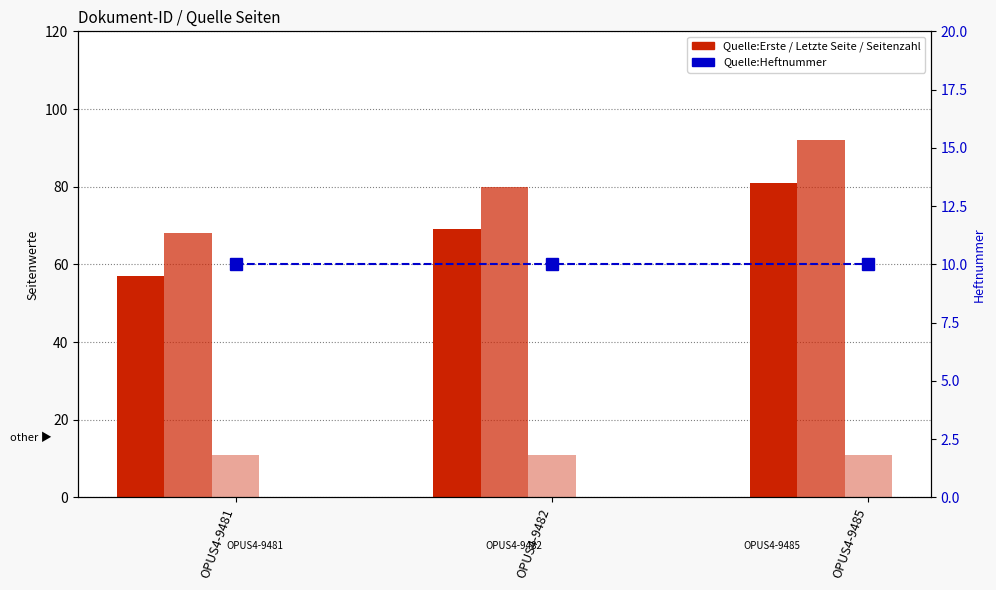

At which label does Seitenzahl reach its peak?

OPUS4-9481